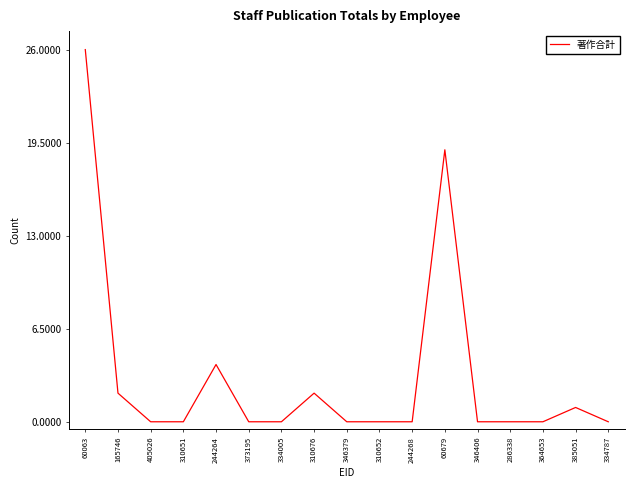

True or false: the data has more than 1 interior local peaks.

True